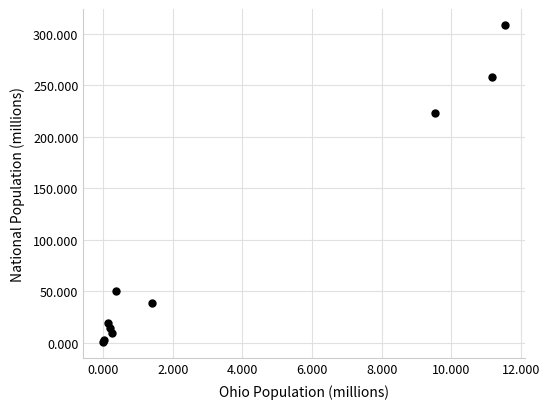

What Y value in the scatter plot is closest to 154?

223.6